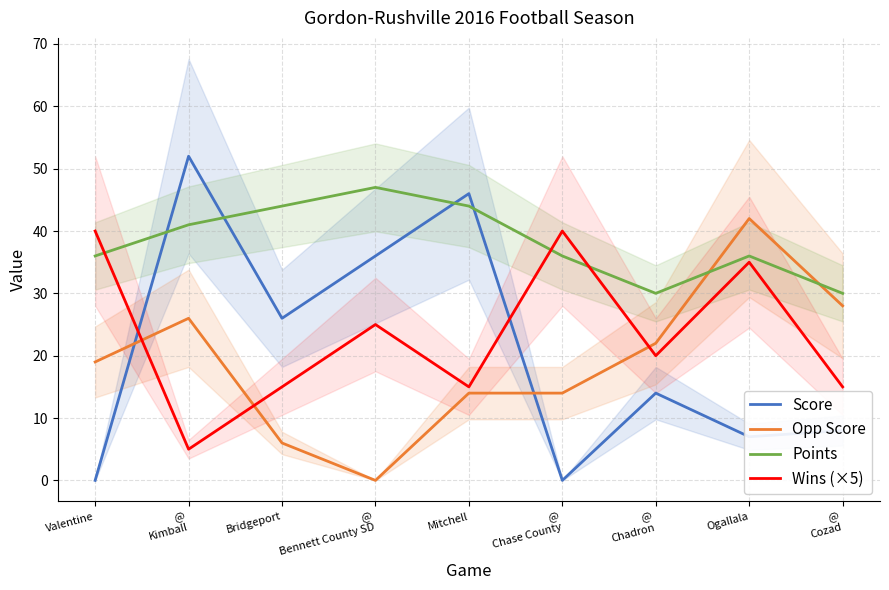

What is the difference between the second highest and minimum values in the Wins (×5) series?

35